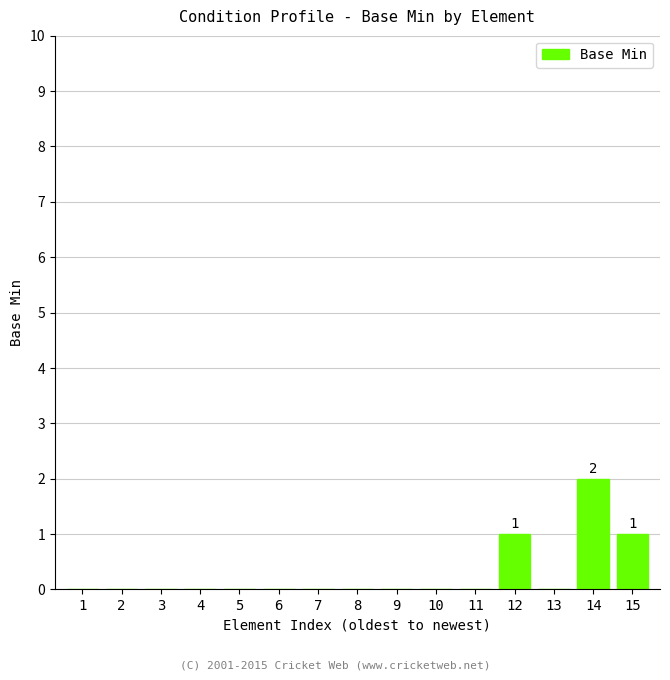

Is it true that the value at 11 is 0?

True